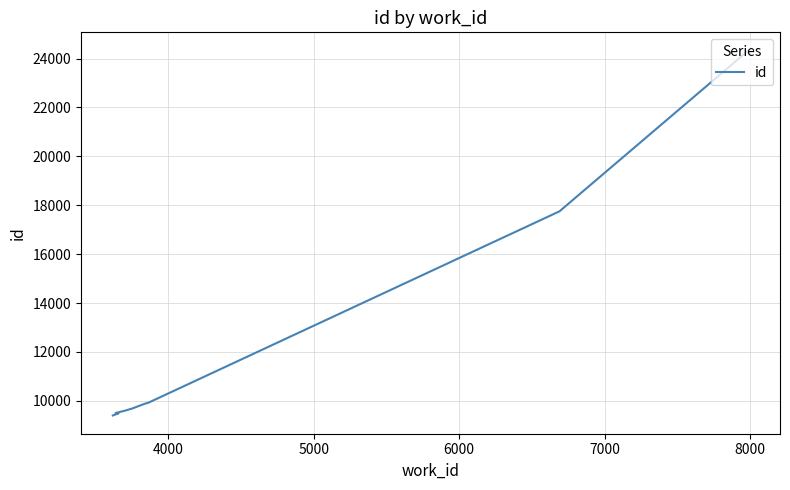

True or false: there are more than 1 points higher than both neighbors.

False